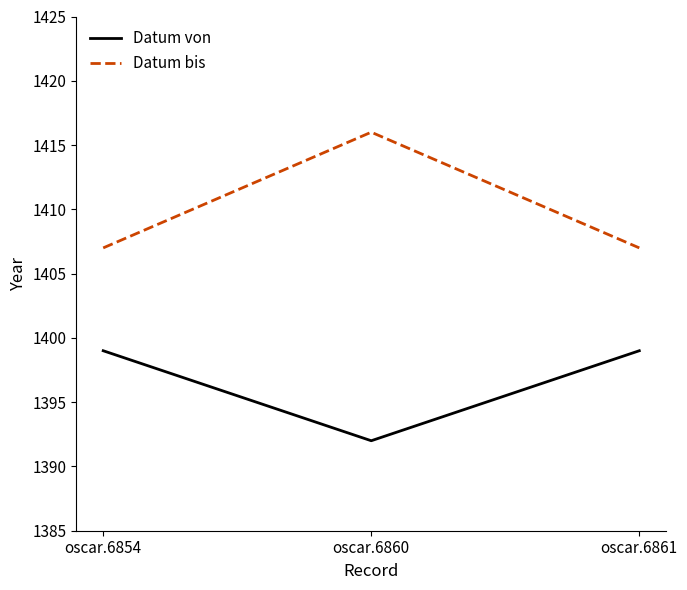

Where is Datum von nearest to the value 1395?

oscar.6860